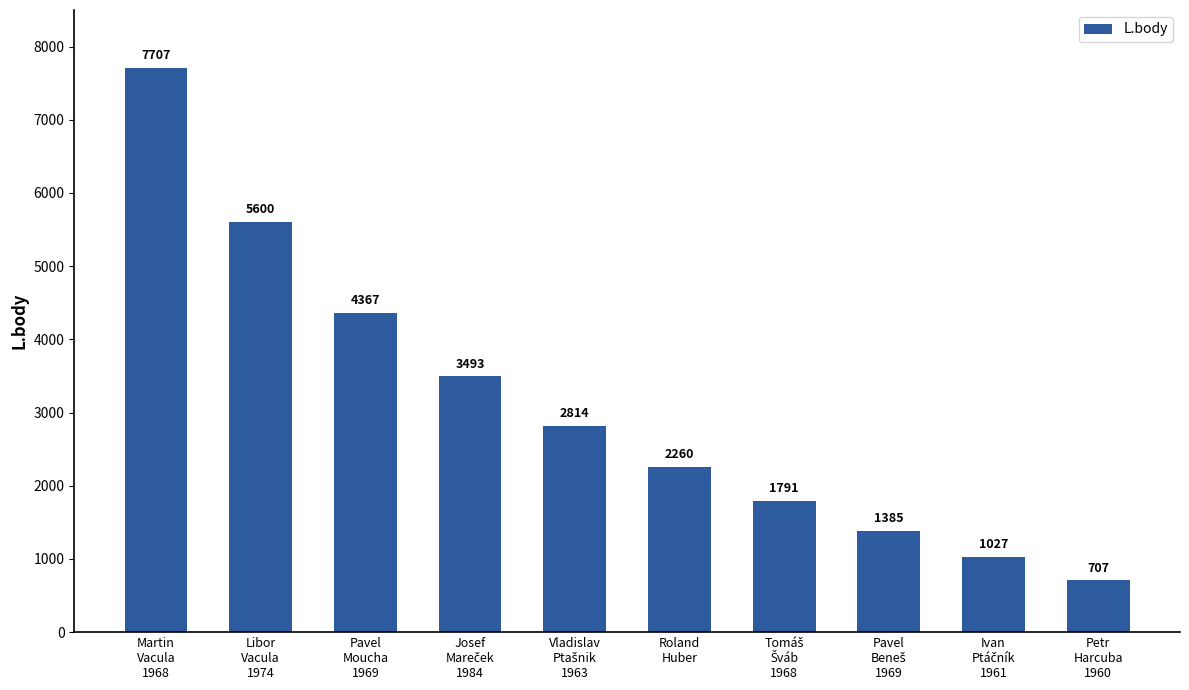

At which label does the data first exceed 2814?

Martin
Vacula
1968